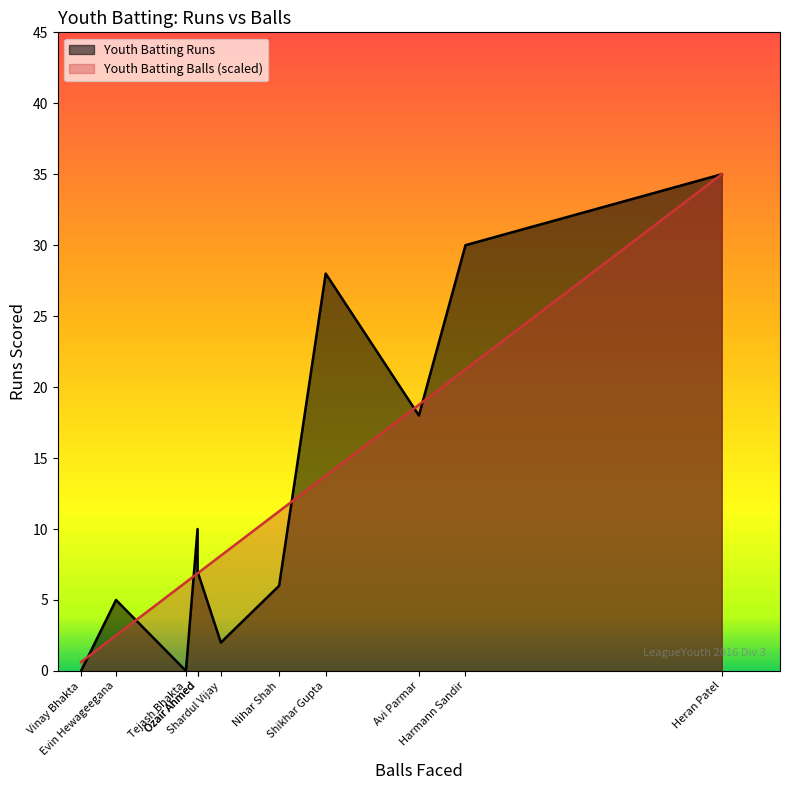

The Youth Batting Balls series shows 22 at Shikhar Gupta. True or false?

True